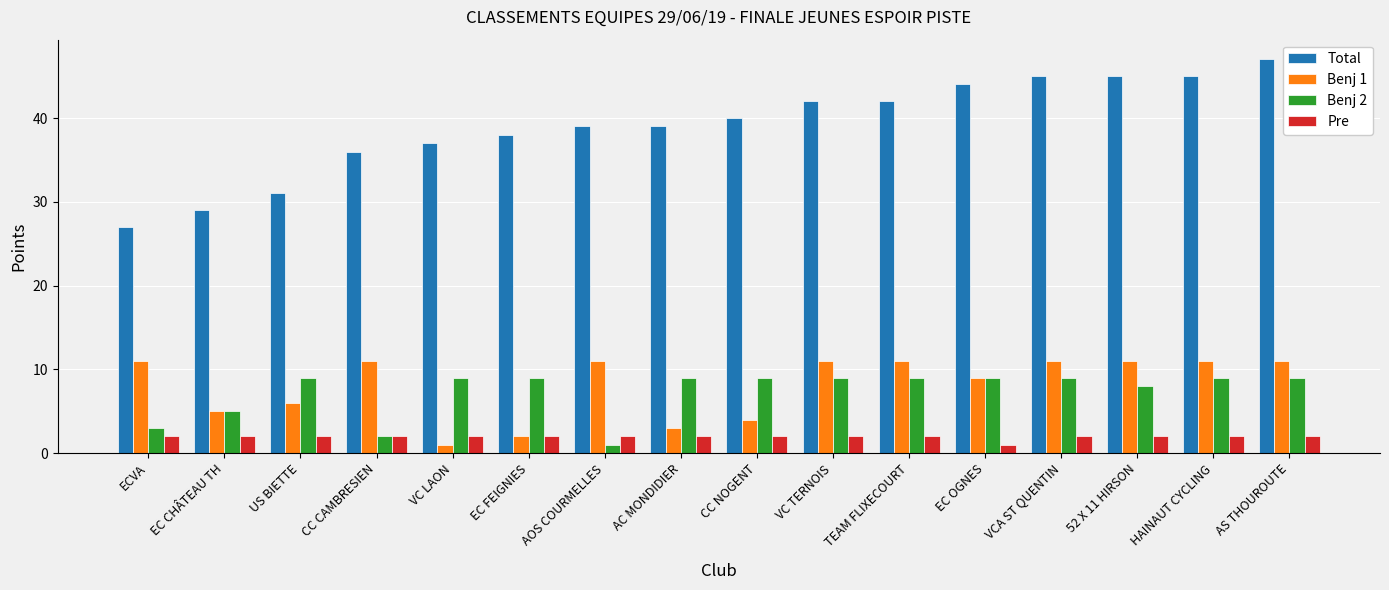

At which label does Total reach its minimum?

ECVA